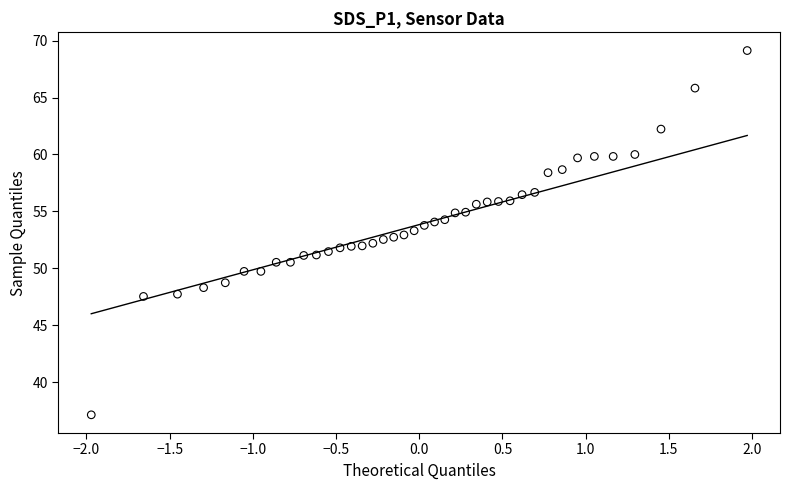

What is the range of X values (max minus min)?

3.9